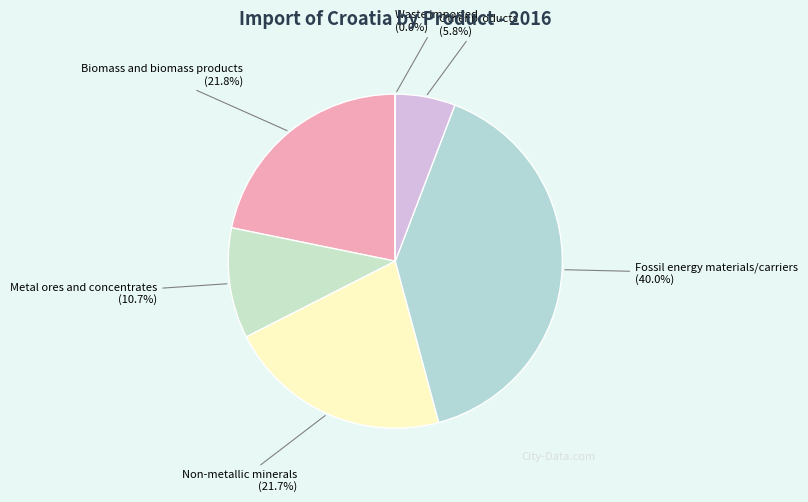

Which category has the smallest portion of the pie?

Waste imported